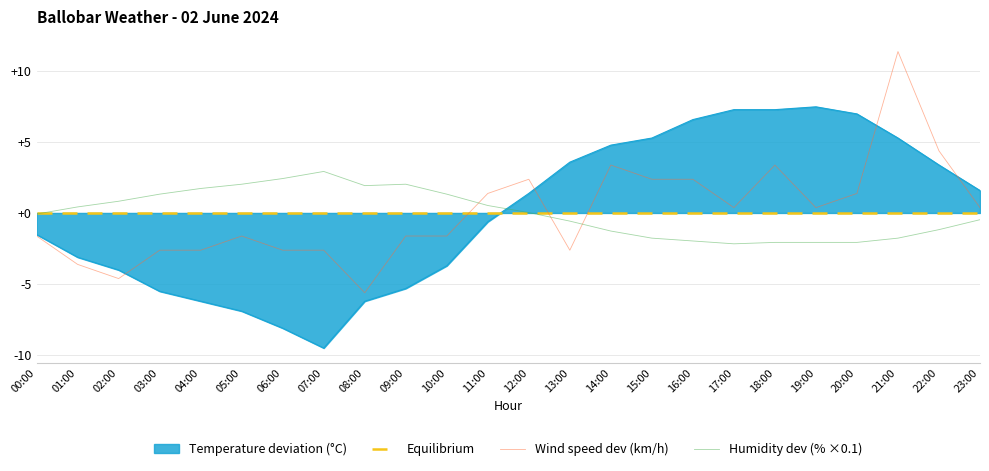

Is it true that Wind speed (km/h) equals 11.4 at 21:00?

True